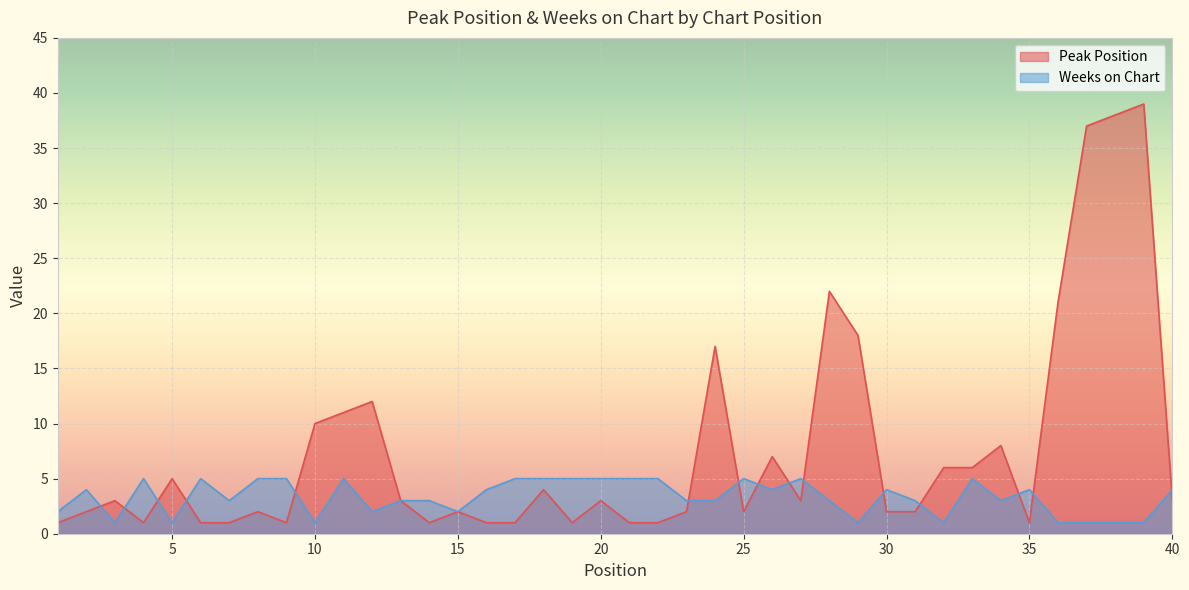

True or false: Weeks on Chart and Peak Position cross at least once.

True